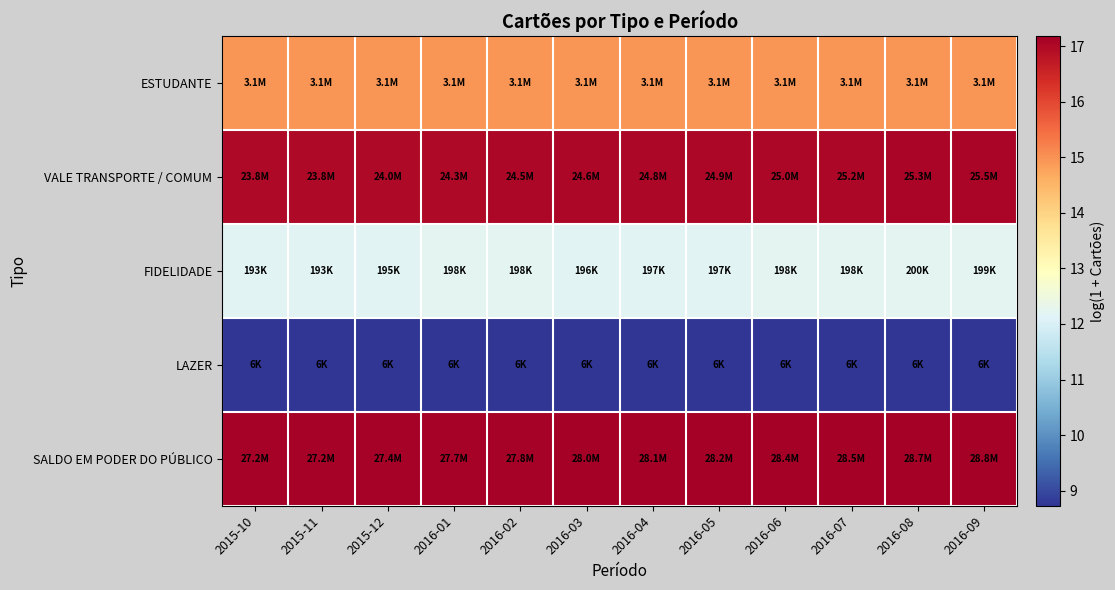

What is the minimum value shown in the chart?

8.7